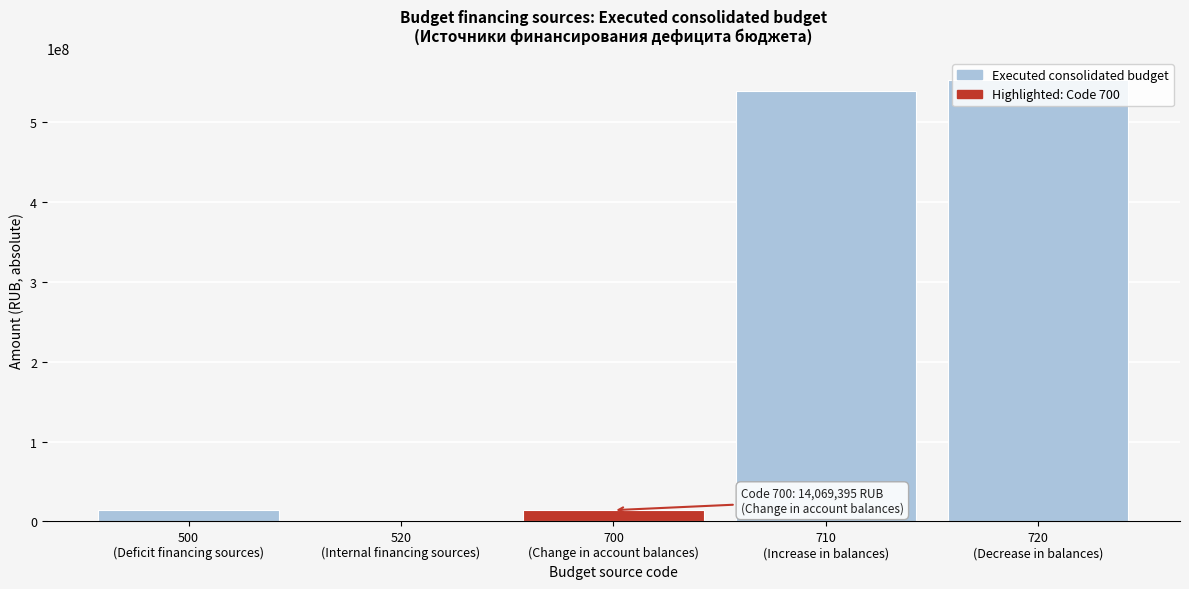

What is the greatest value displayed?

553117439.1